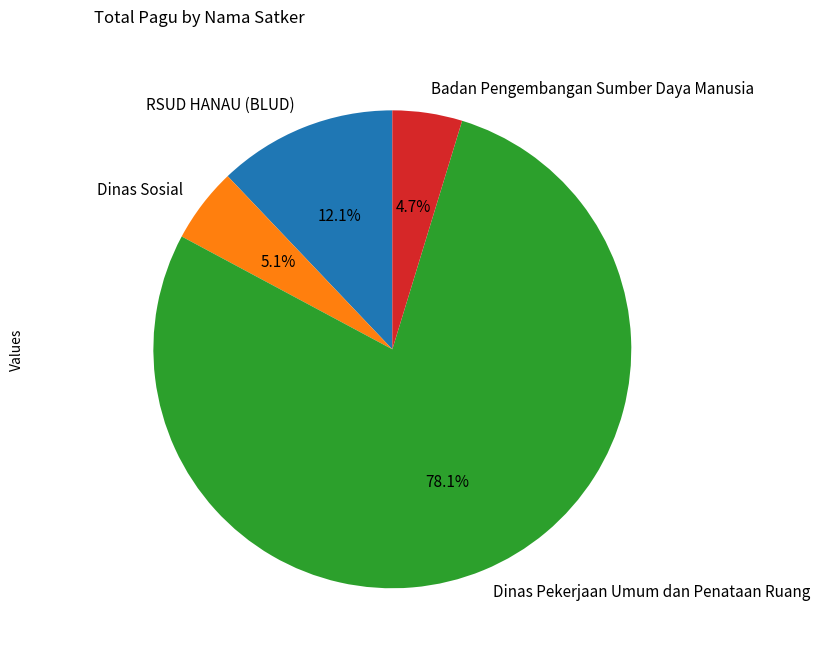

What is the ratio of the value at Dinas Pekerjaan Umum dan Penataan Ruang to the value at RSUD HANAU (BLUD)?

6.5